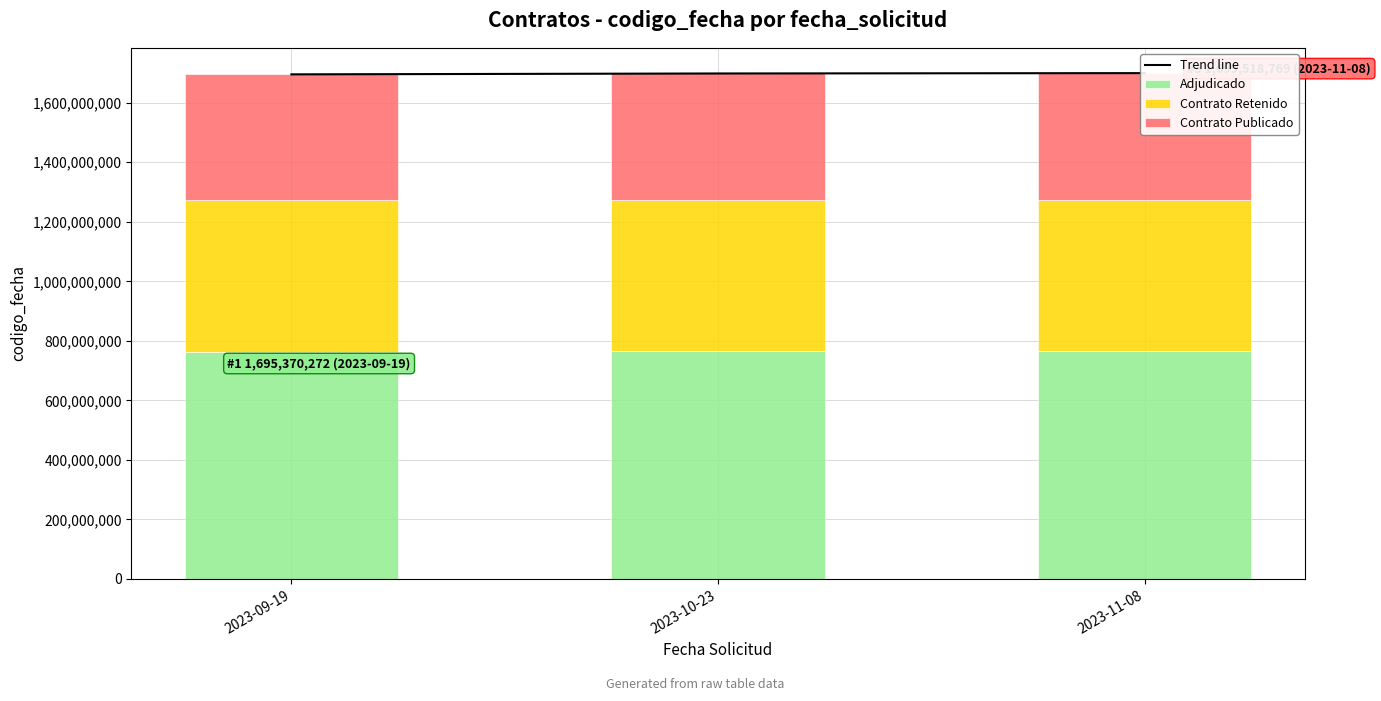

What is the difference between the maximum and minimum values in the Trend line series?

4148497.0